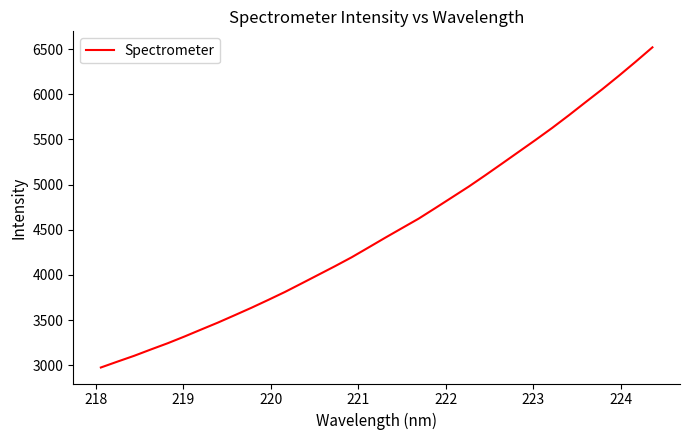

What is the minimum value shown in the chart?

2976.0